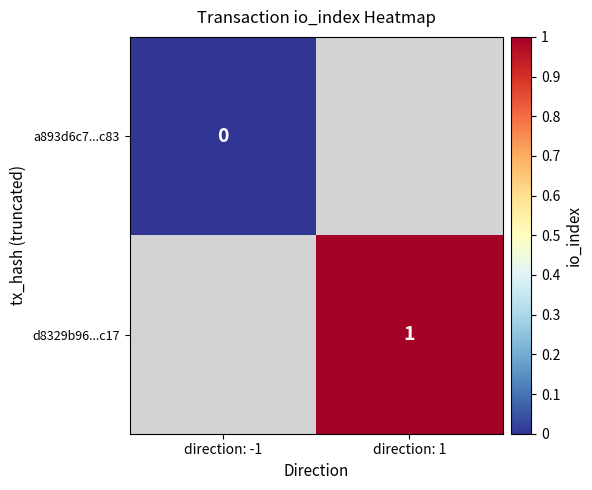

The value of d8329b96...c17 at direction: 1 is 1. True or false?

True